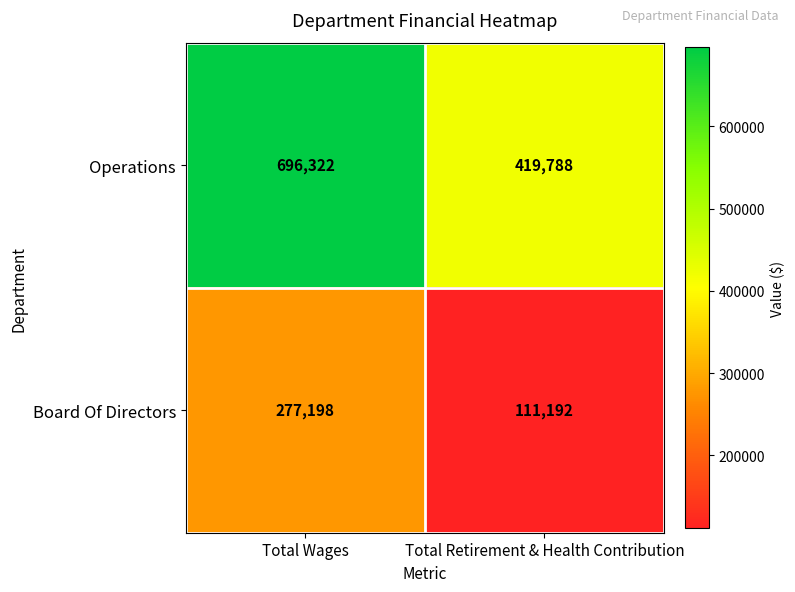

Reading left to right, extract all data points from this chart.

Operations: Total Wages=696322	Total Retirement & Health Contribution=419788
Board Of Directors: Total Wages=277198	Total Retirement & Health Contribution=111192